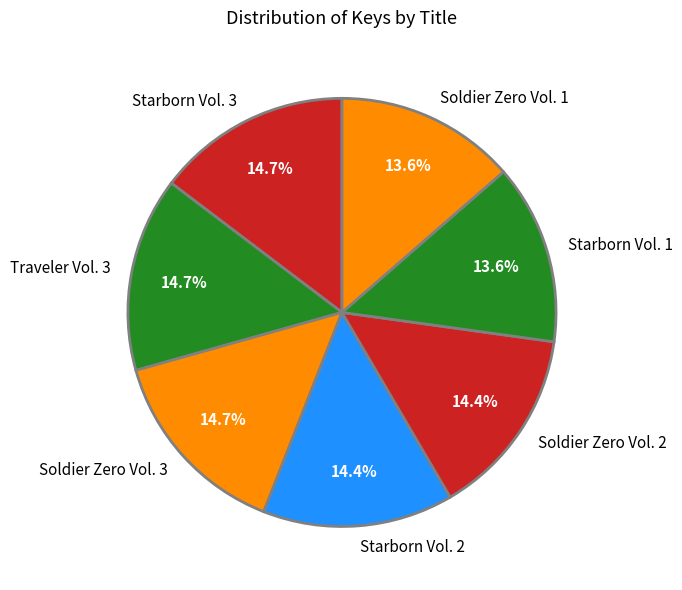

Is the sum of Soldier Zero Vol. 3 and Soldier Zero Vol. 2 greater than half?

No